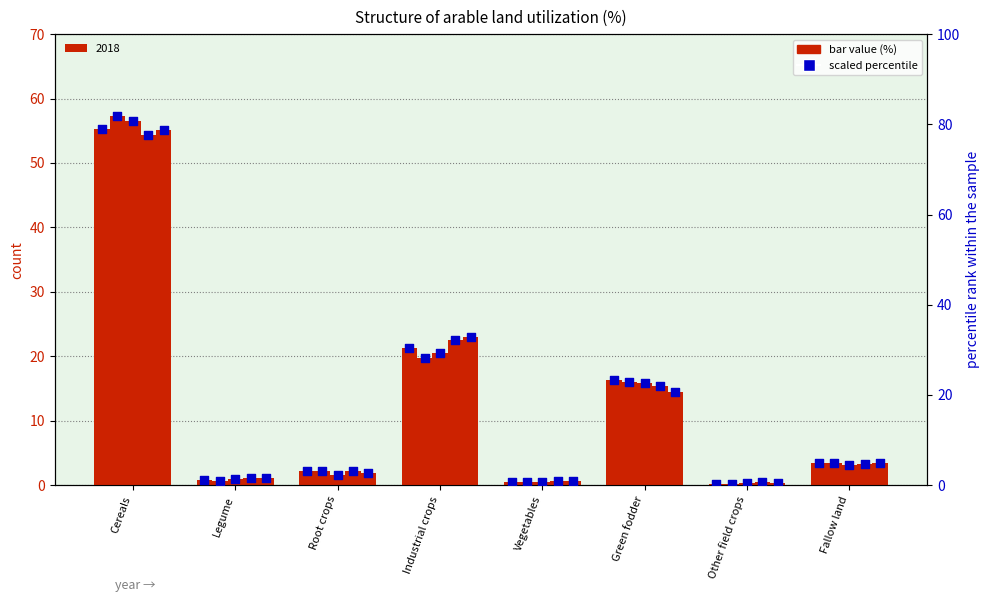

At which category is the sum across all series the highest?

Cereals